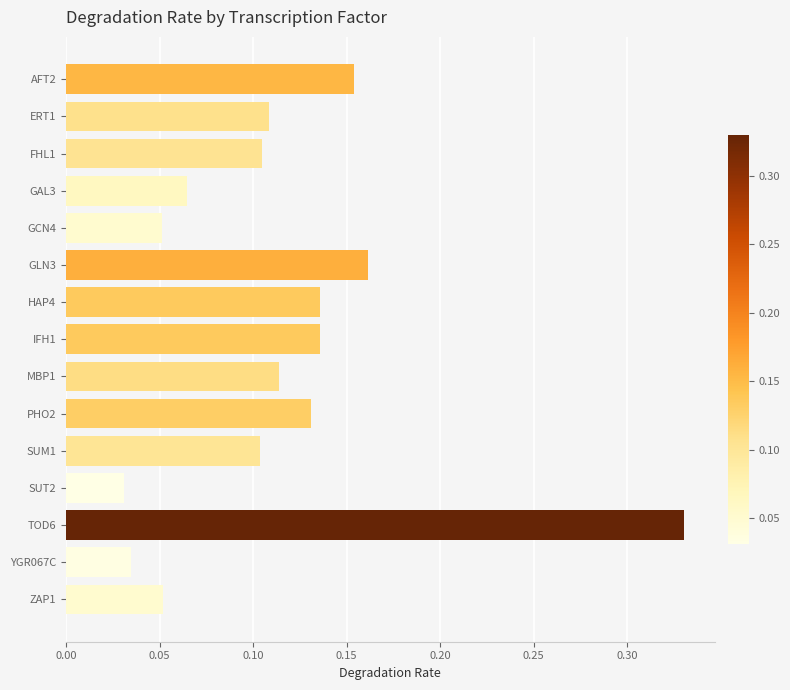

Which has a higher value, PHO2 or GLN3?

GLN3